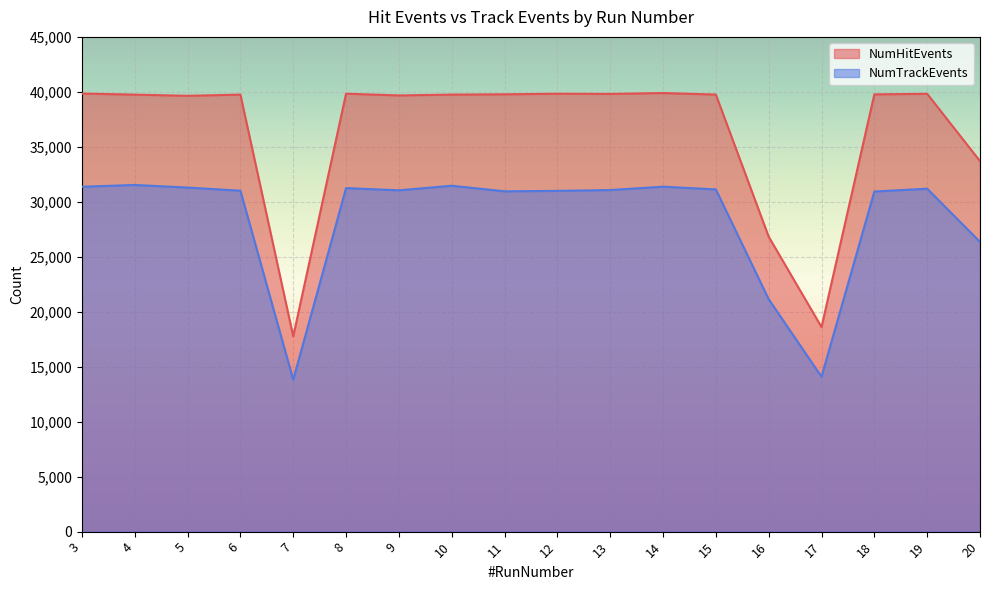

How many data points in NumTrackEvents are above 31069?

8